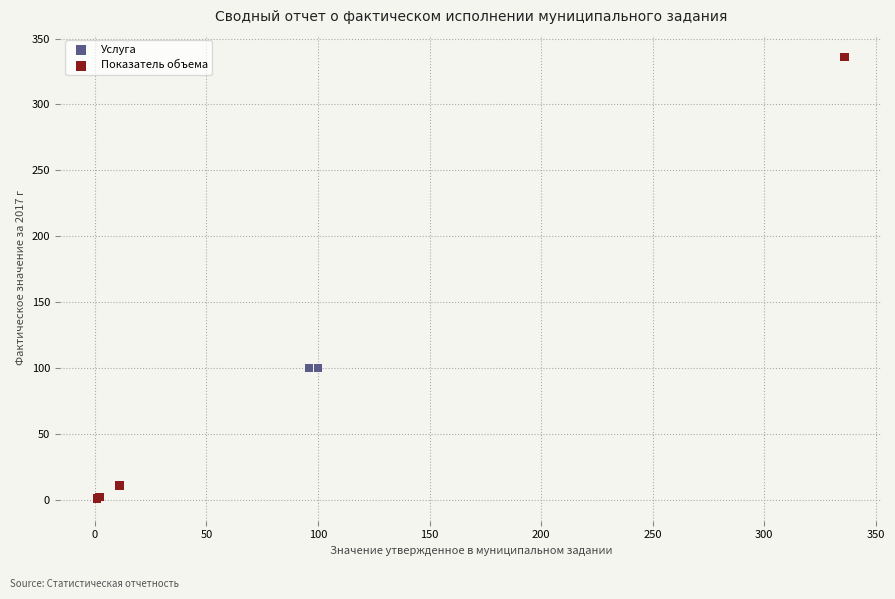

Which series contains the lowest Y value?

Показатель объема